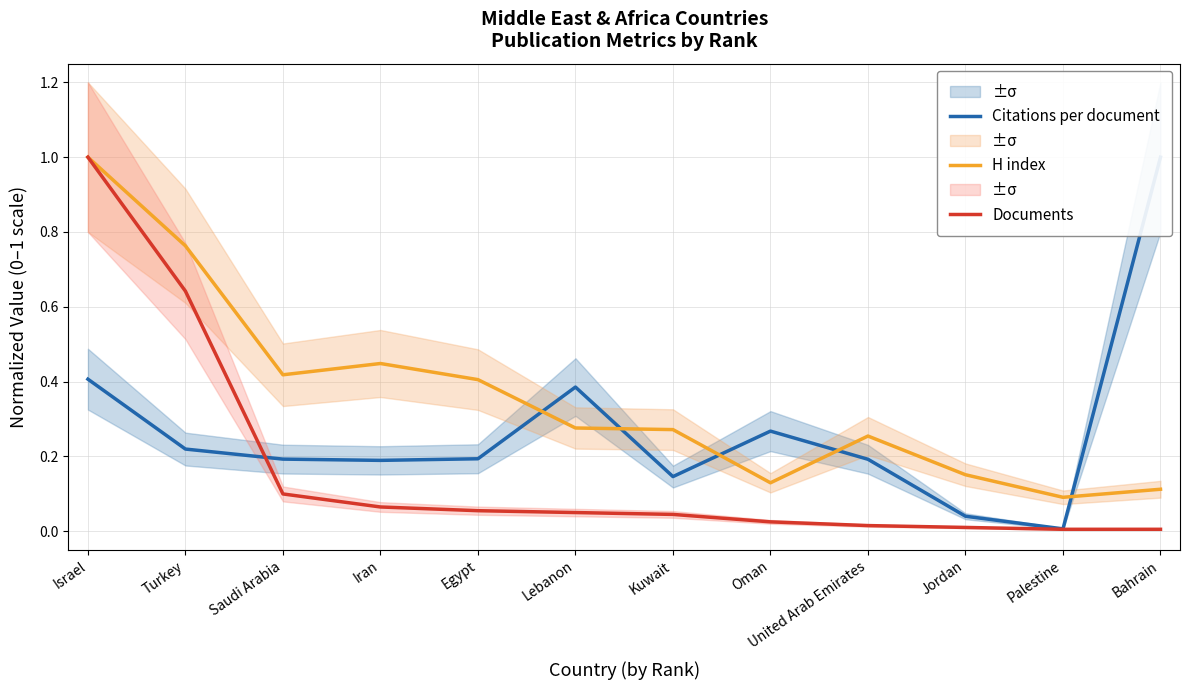

Reading left to right, what are all the values shown in this chart?

Citations per document: 0.4	0.2	0.2	0.2	0.2	0.4	0.1	0.3	0.2	0.0	0.0	1.0
H index: 1.0	0.8	0.4	0.4	0.4	0.3	0.3	0.1	0.3	0.2	0.1	0.1
Documents: 1.0	0.6	0.1	0.1	0.1	0.0	0.0	0.0	0.0	0.0	0.0	0.0